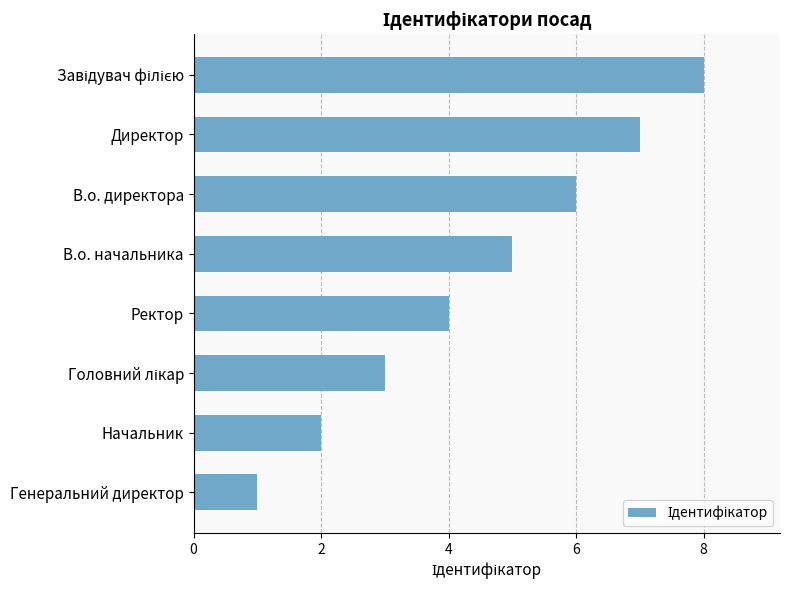

The chart shows a value of 0 at Генеральний директор. True or false?

False